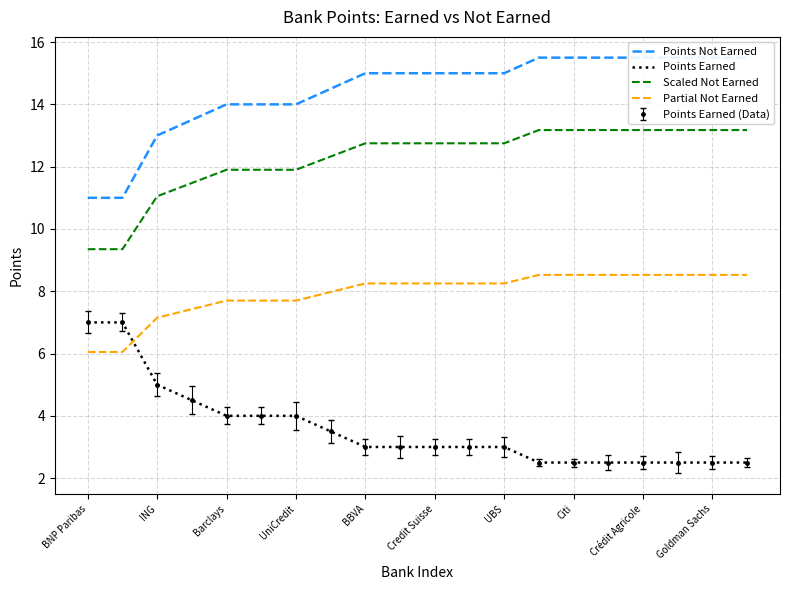

Rank the series by their maximum value, from highest to lowest.

Points Not Earned, Scaled Not Earned, Partial Not Earned, Points Earned